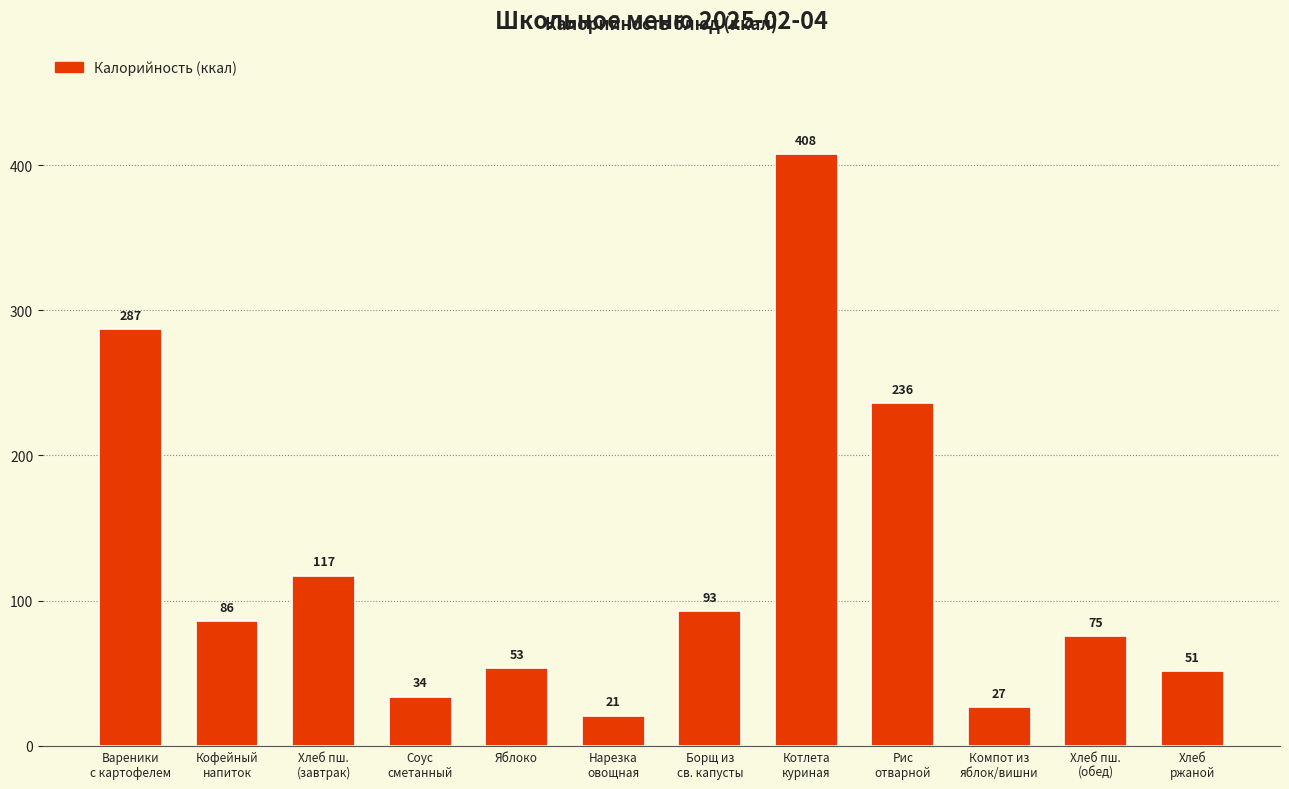

Between Хлеб пш.
(завтрак) and Хлеб пш.
(обед), which is larger?

Хлеб пш.
(завтрак)